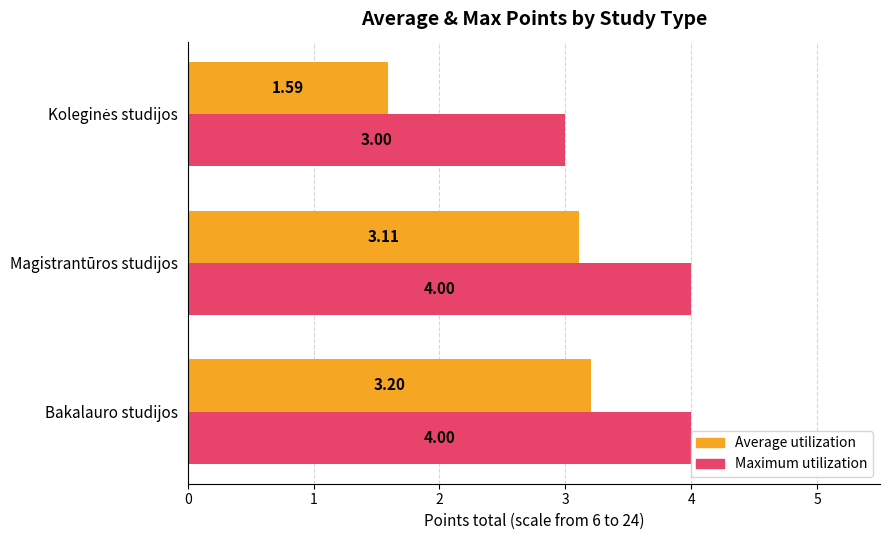

Which series has the widest spread of values?

Average utilization